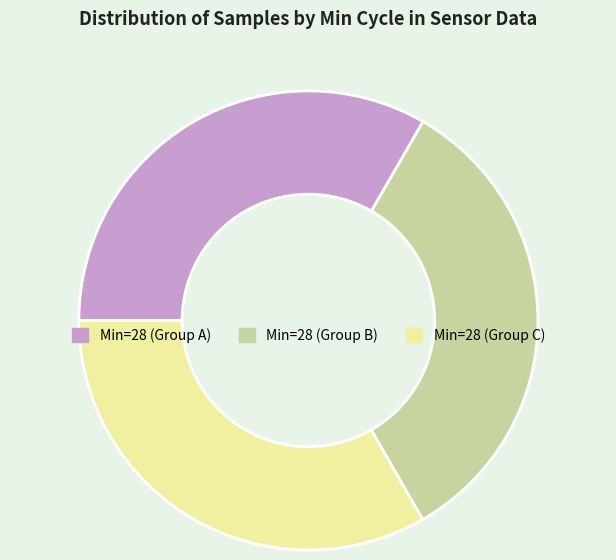

Does Min=28 (Group B) represent more than half of the total?

No